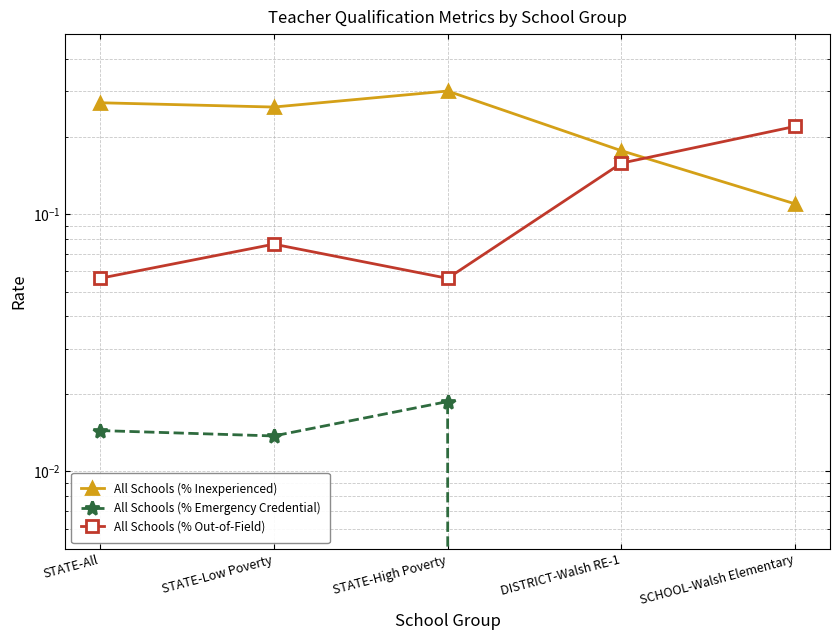

The value of All Schools (% Inexperienced) at DISTRICT-Walsh RE-1 is 0.2. True or false?

True